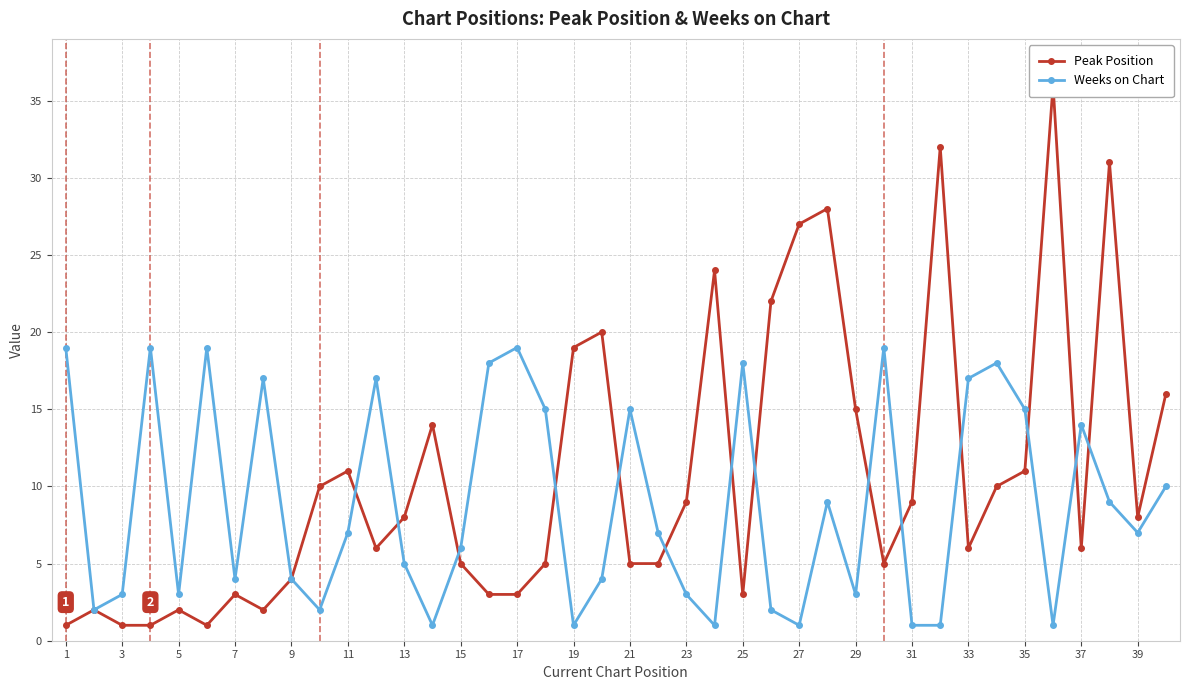

The value of Weeks on Chart at 23 is 1. True or false?

False